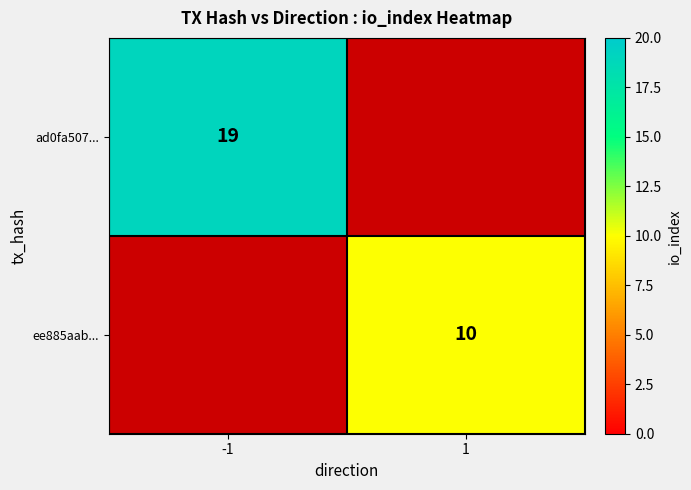

The ee885aab... series shows 10 at 1. True or false?

True